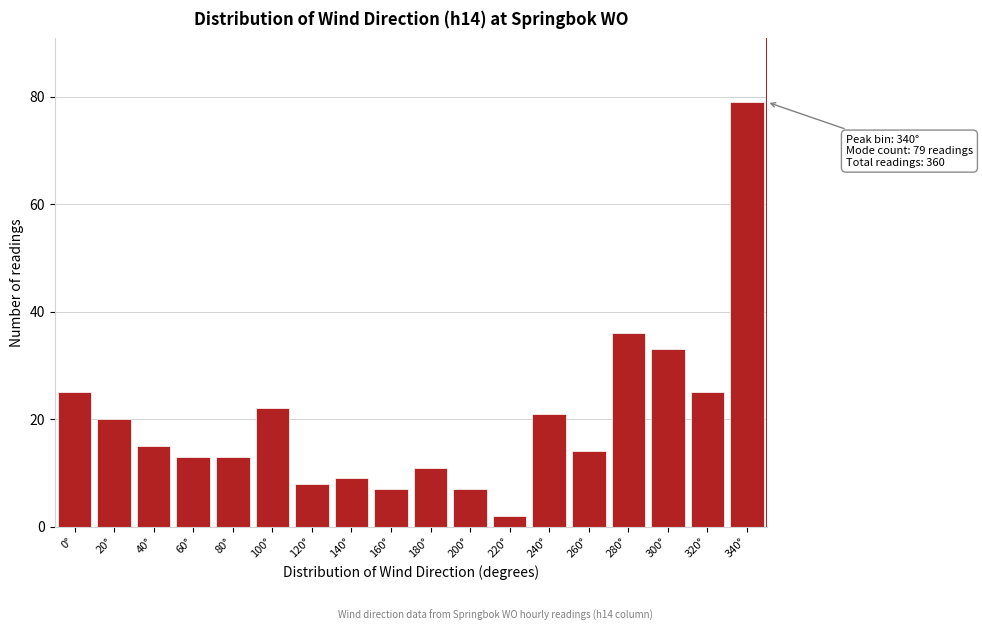

Reading left to right, what are all the values shown in this chart?

25	20	15	13	13	22	8	9	7	11	7	2	21	14	36	33	25	79